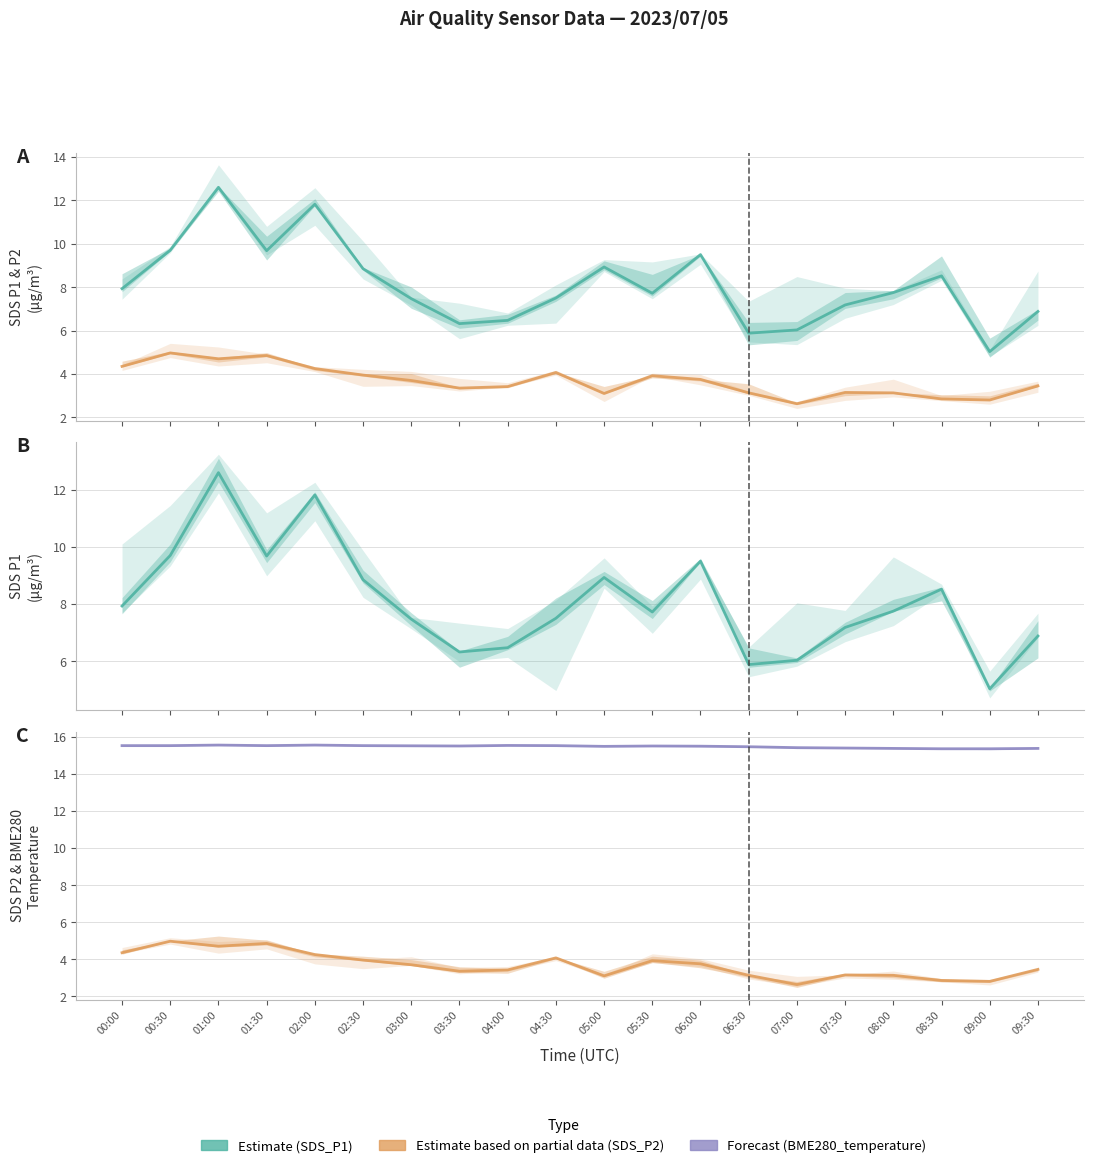

At which label does SDS_P2 first exceed 3?

00:00